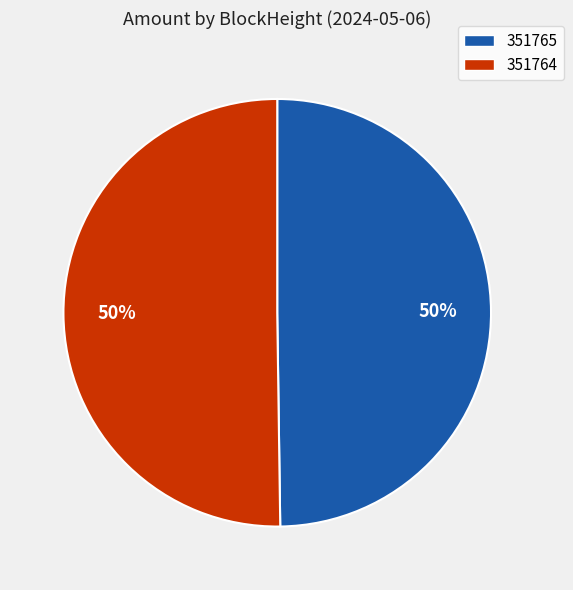

To the nearest percent, what is the average slice percentage?

50%